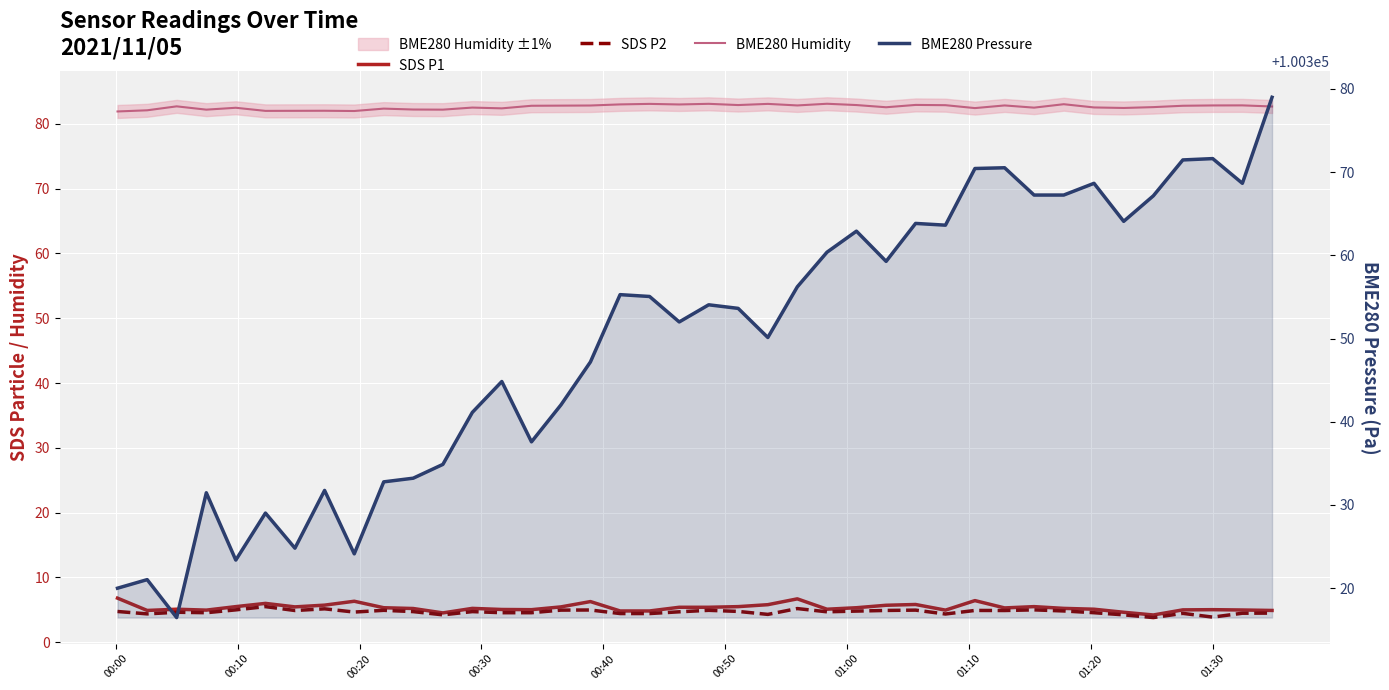

True or false: BME280 Pressure and SDS P2 cross at least once.

False